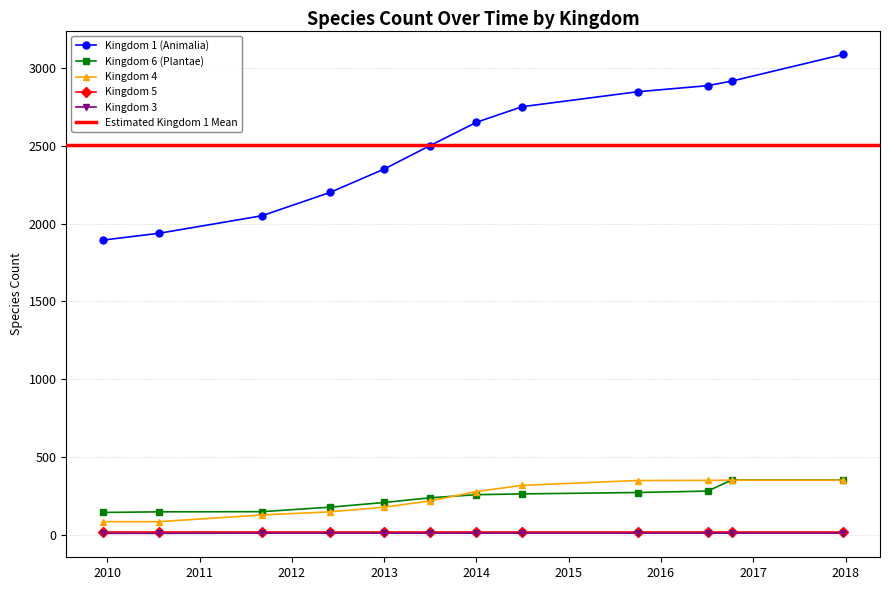

True or false: Kingdom 4 and Kingdom 1 (Animalia) intersect in this chart.

False